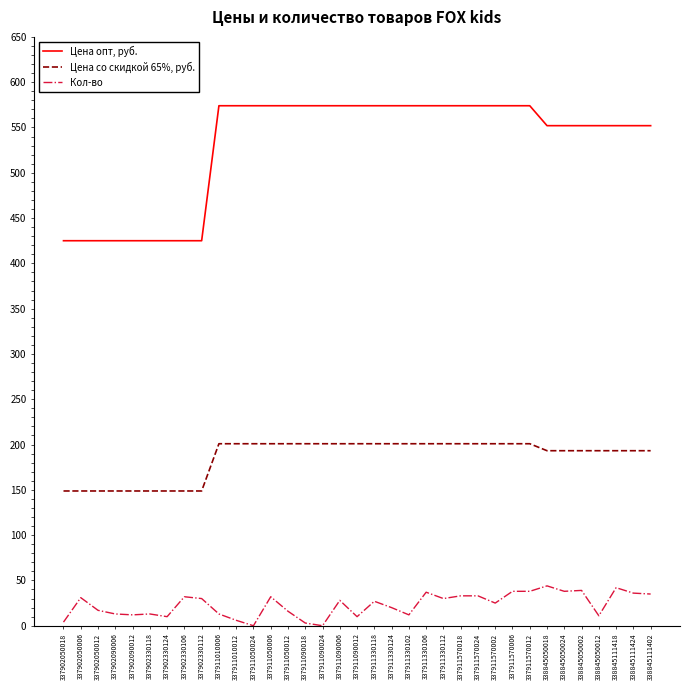

What is the maximum value for Цена опт, руб.?

574.0